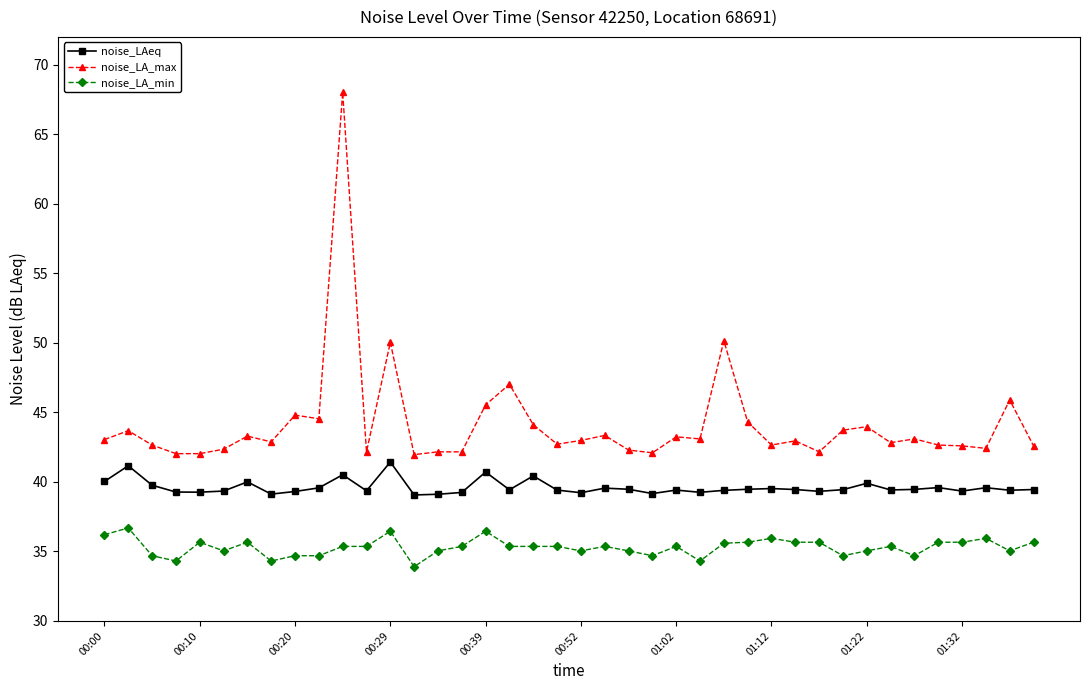

Rank the series by their average value, from highest to lowest.

noise_LA_max, noise_LAeq, noise_LA_min